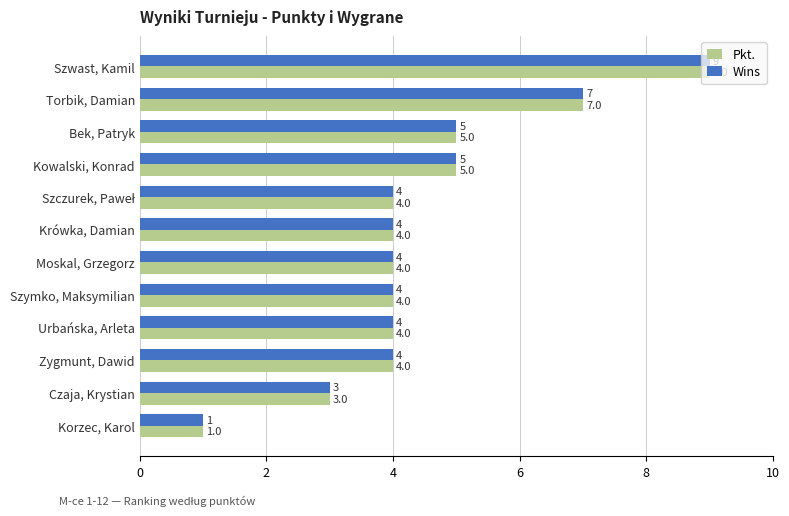

What is the total value across all series at Torbik, Damian?

14